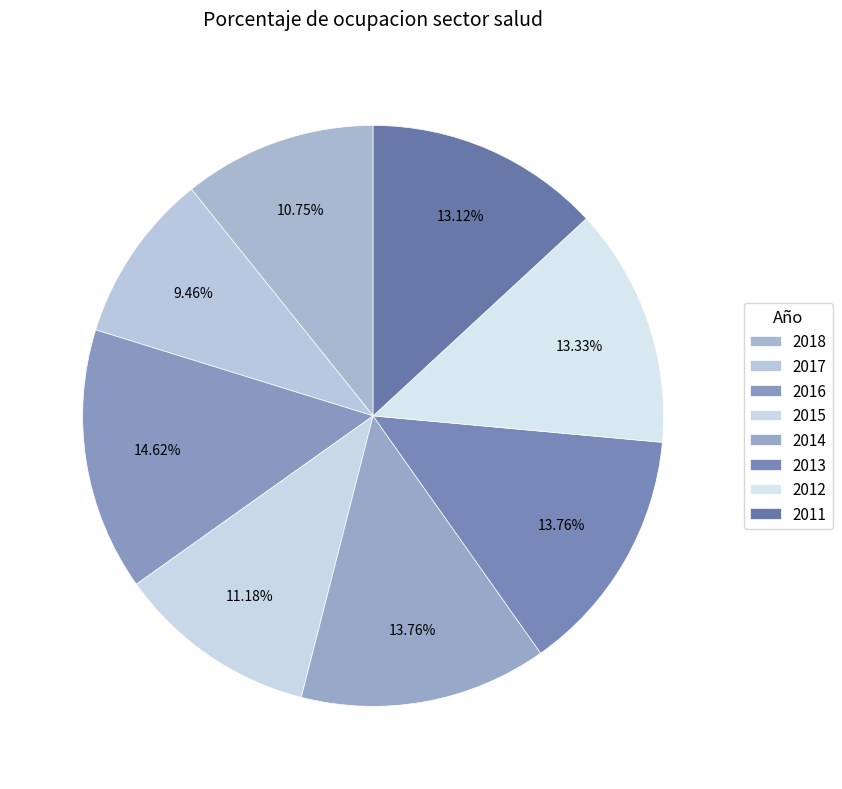

Does any single category account for the majority?

No